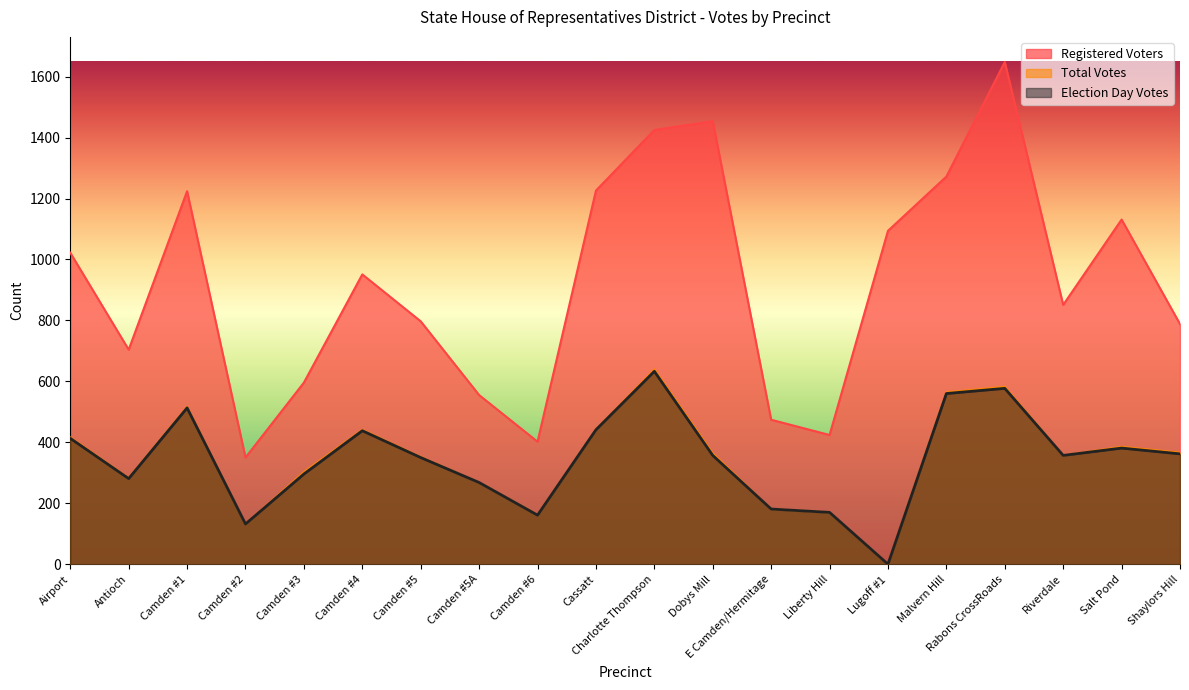

Which series changed the most between Camden #6 and Malvern Hill?

Registered Voters